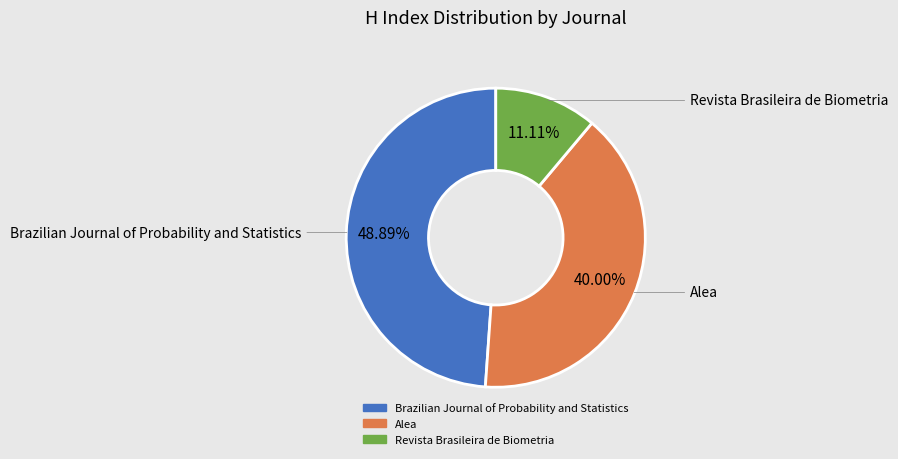

Count the number of slices in the pie.

3